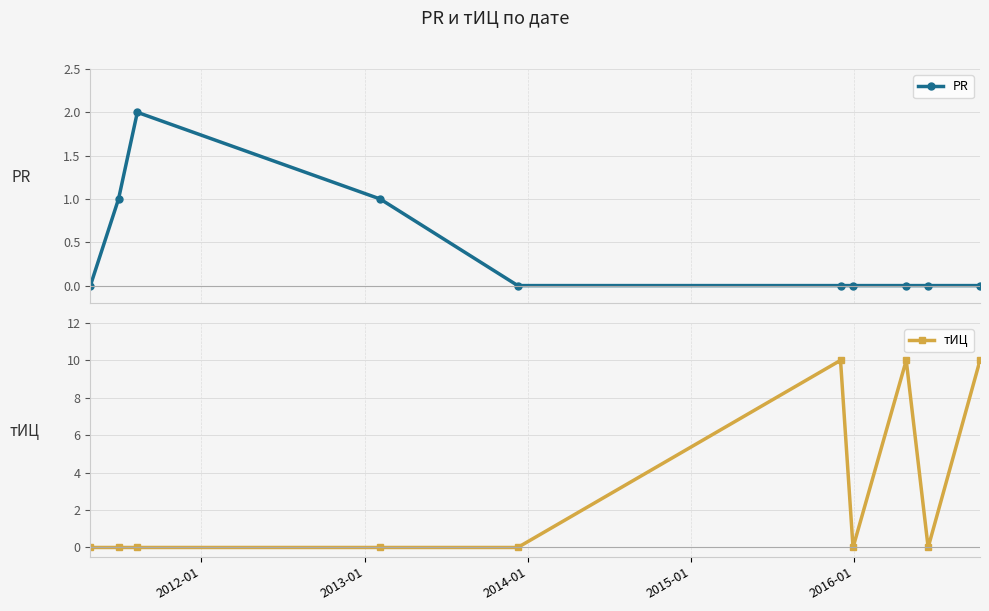

Reading left to right, extract all data points from this chart.

PR: 0	1	2	1	0	0	0	0	0	0
тИЦ: 0	0	0	0	0	10	0	10	0	10